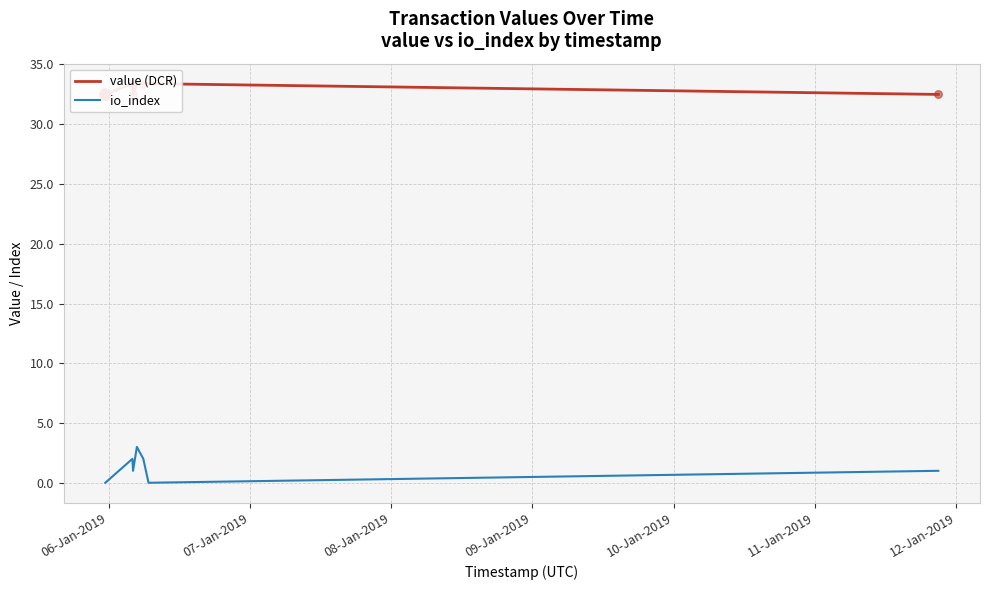

Which series reaches the maximum Y coordinate?

value (DCR)